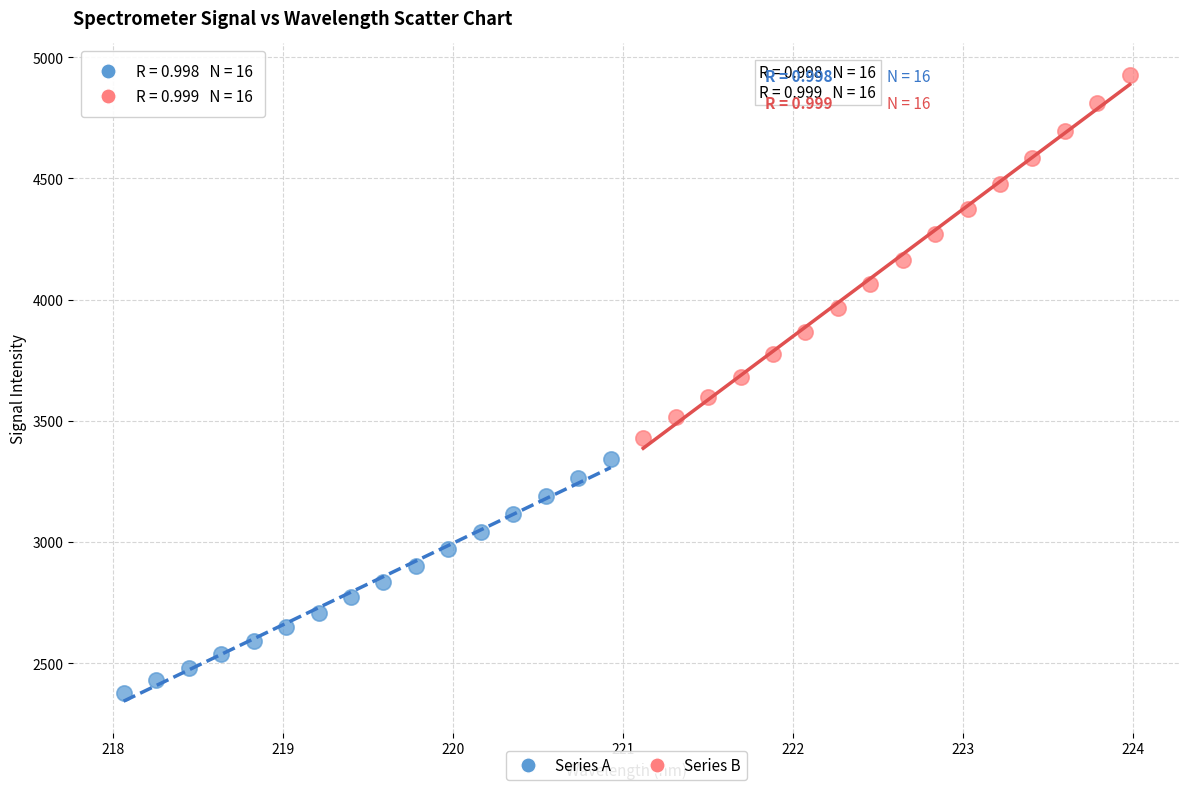

Which series contains the lowest Y value?

Series A